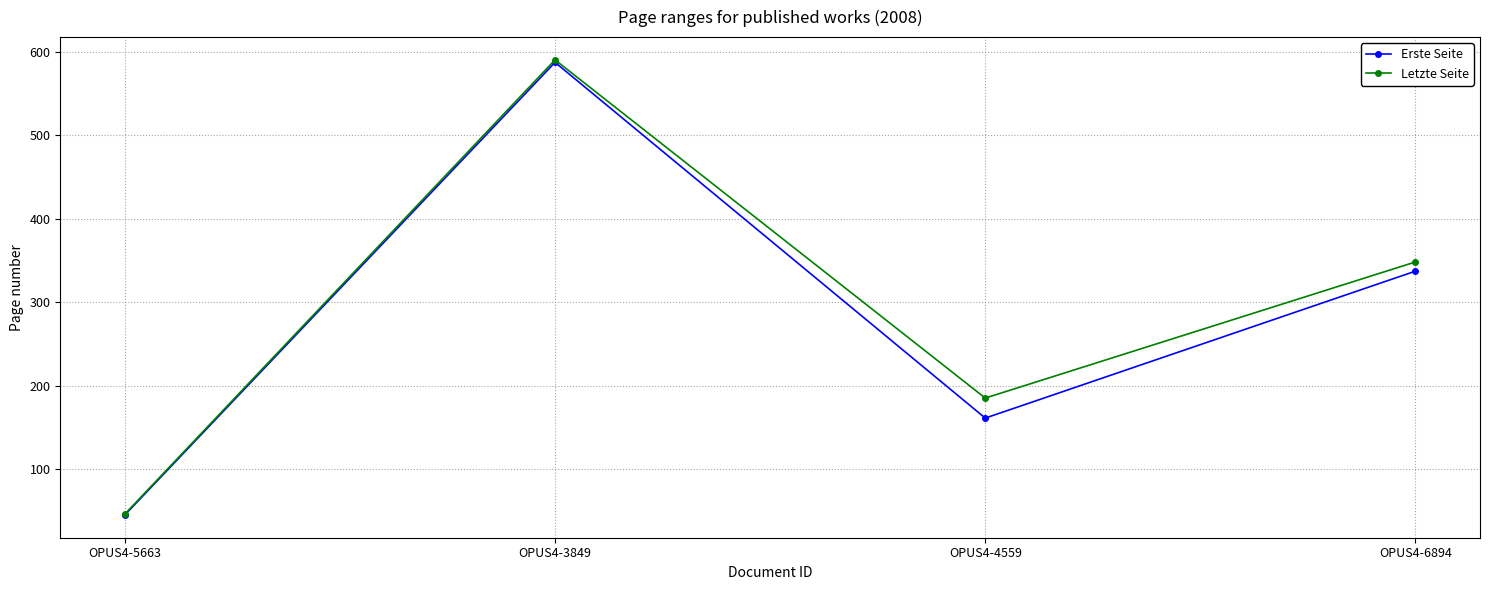

Is the value of Erste Seite at OPUS4-4559 greater than the value of Letzte Seite at OPUS4-3849?

No